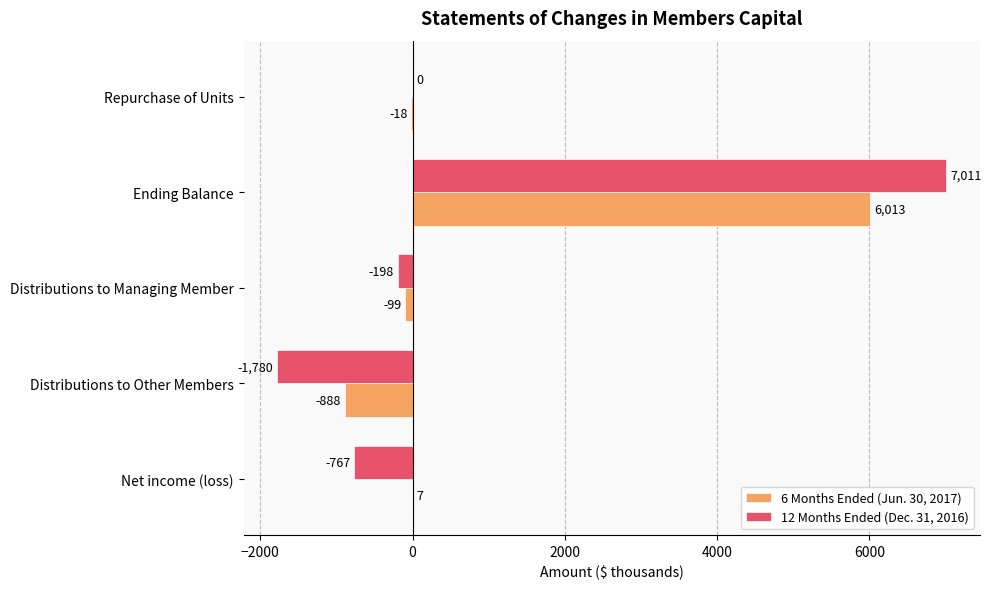

At which label is 6 Months Ended (Jun. 30, 2017) closest to 2562?

Net income (loss)